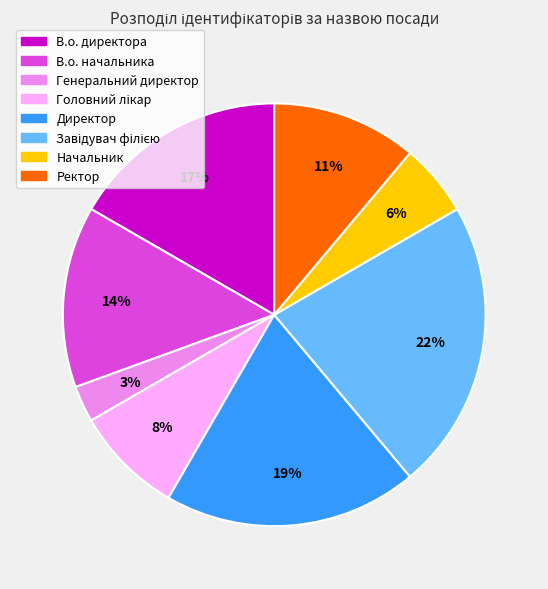

Which slice is the smallest?

Генеральний директор